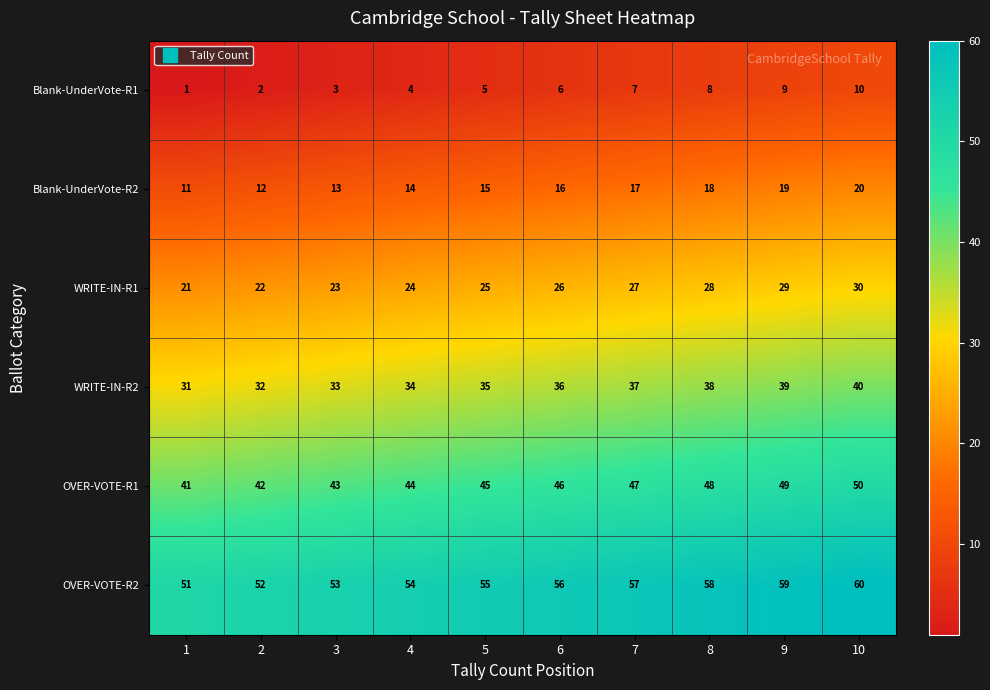

What is the sum of all Blank-UnderVote-R2 values?

155